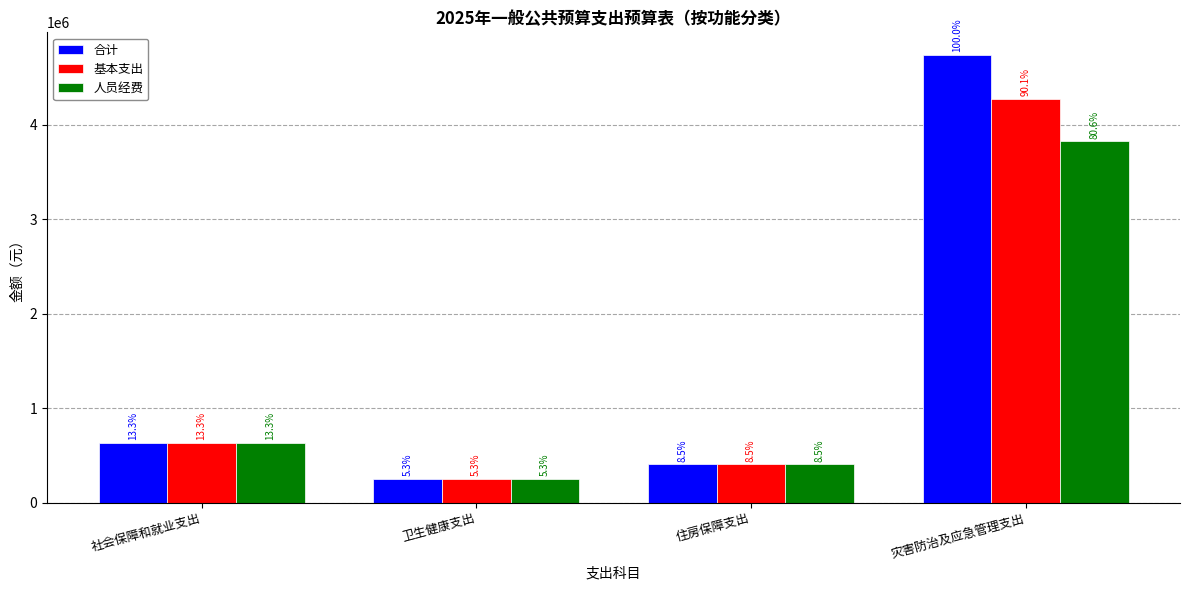

Reading left to right, what are all the values shown in this chart?

合计: 629154.7	252164.7	403273.4	4741558.9
基本支出: 629154.7	252164.7	403273.4	4274358.9
人员经费: 629154.7	252164.7	403273.4	3824043.4